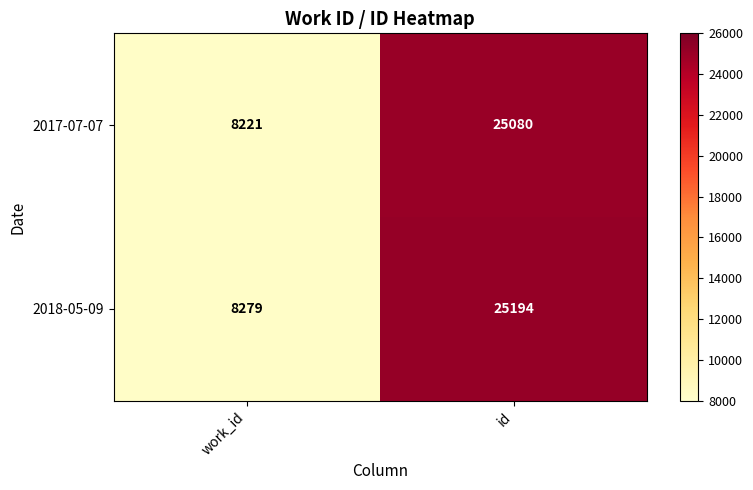

Reading left to right, extract all data points from this chart.

2017-07-07: 8221	25080
2018-05-09: 8279	25194